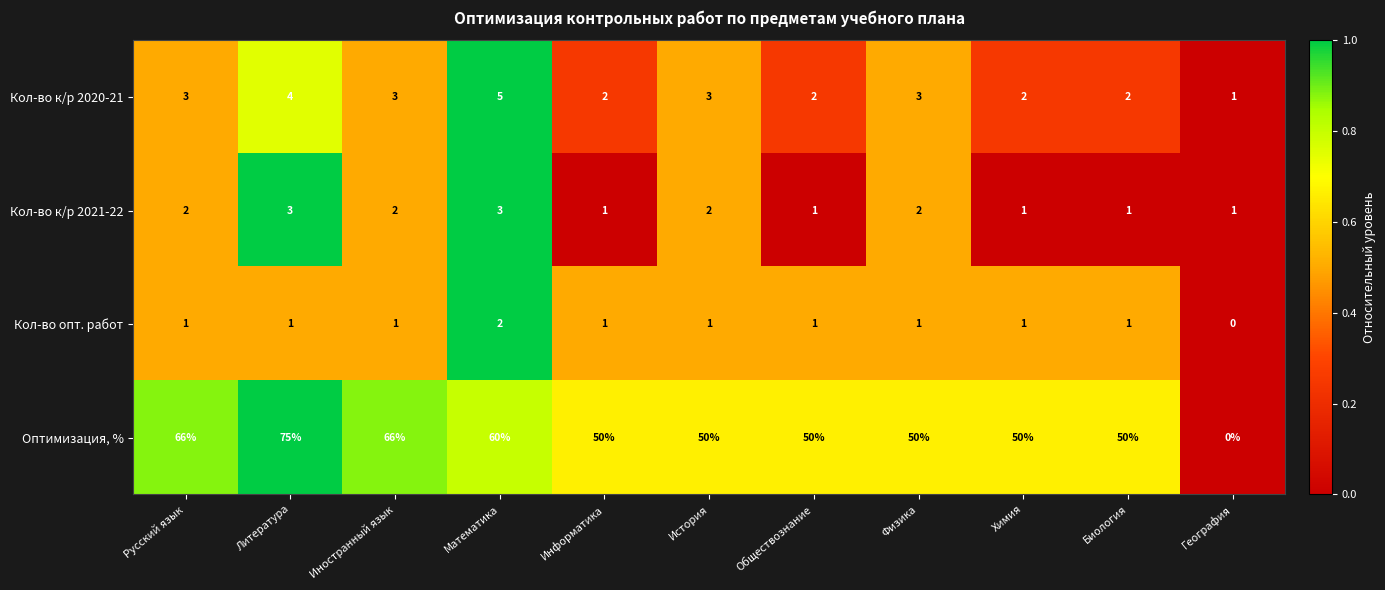

Rank the series by their maximum value, from highest to lowest.

Оптимизация, %, Кол-во к/р 2020-21, Кол-во к/р 2021-22, Кол-во опт. работ